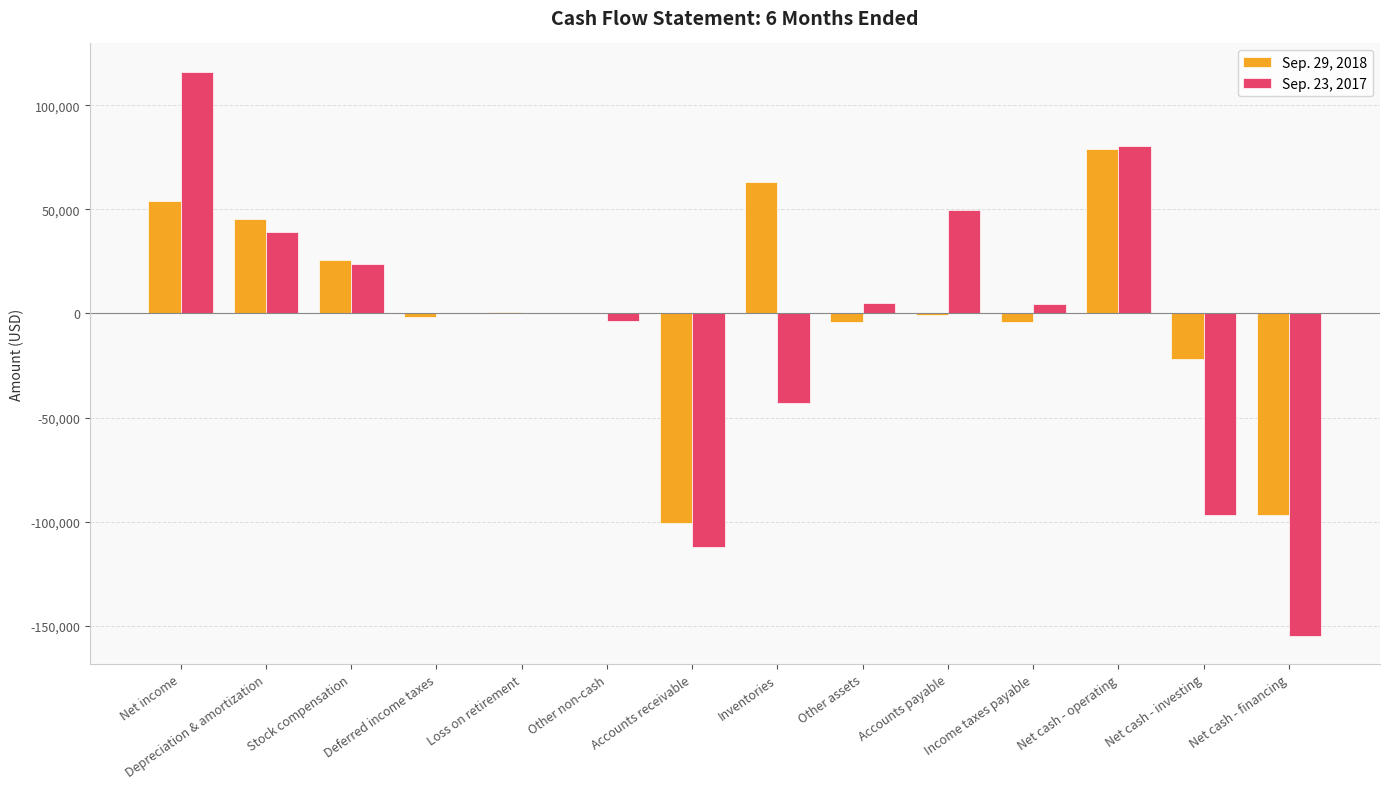

Where is Sep. 23, 2017 nearest to the value -19364?

Other non-cash